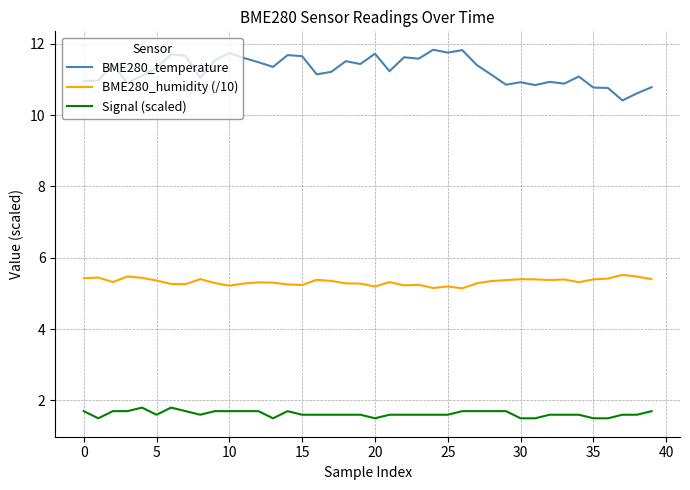

What is the maximum value for BME280_temperature?

11.8